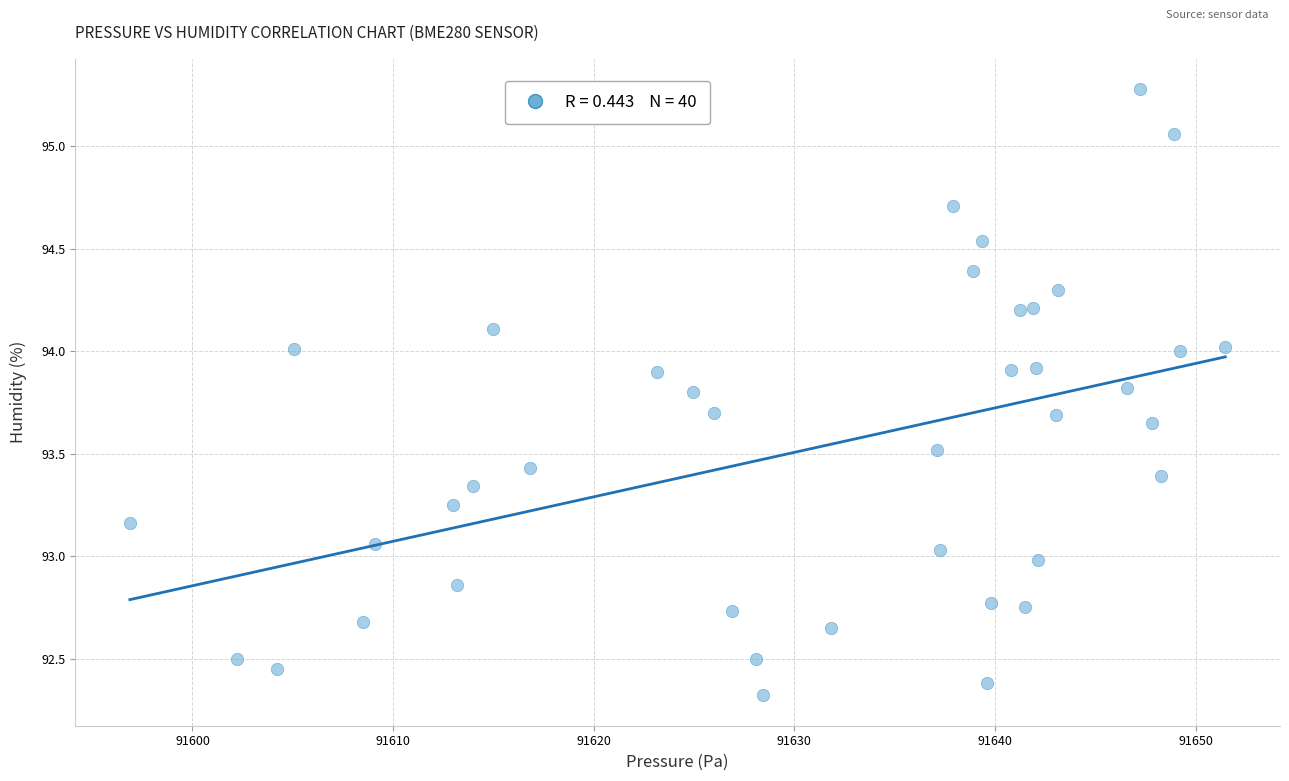

What is the range of Y values (max minus min)?

3.0